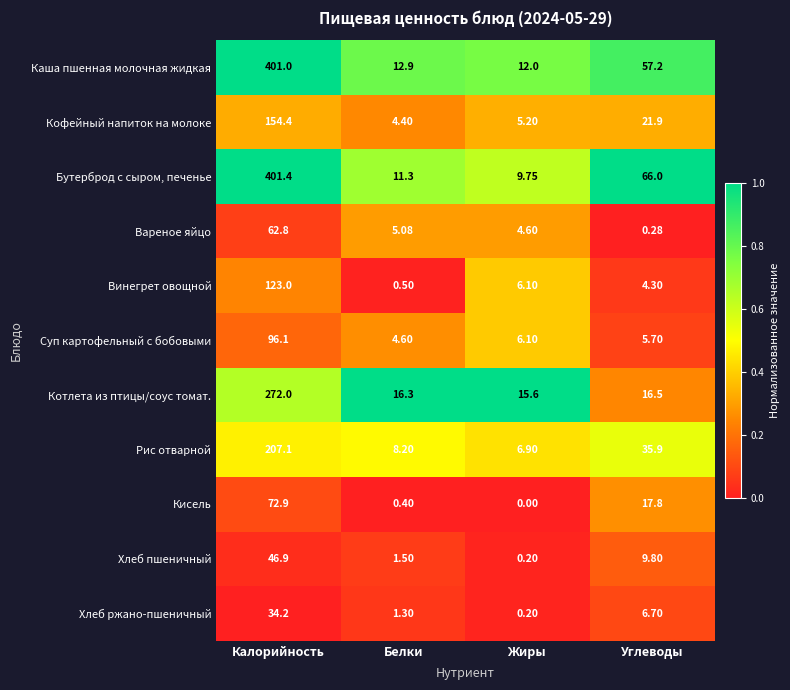

What is the spread (max minus min) of values at Углеводы?

65.7